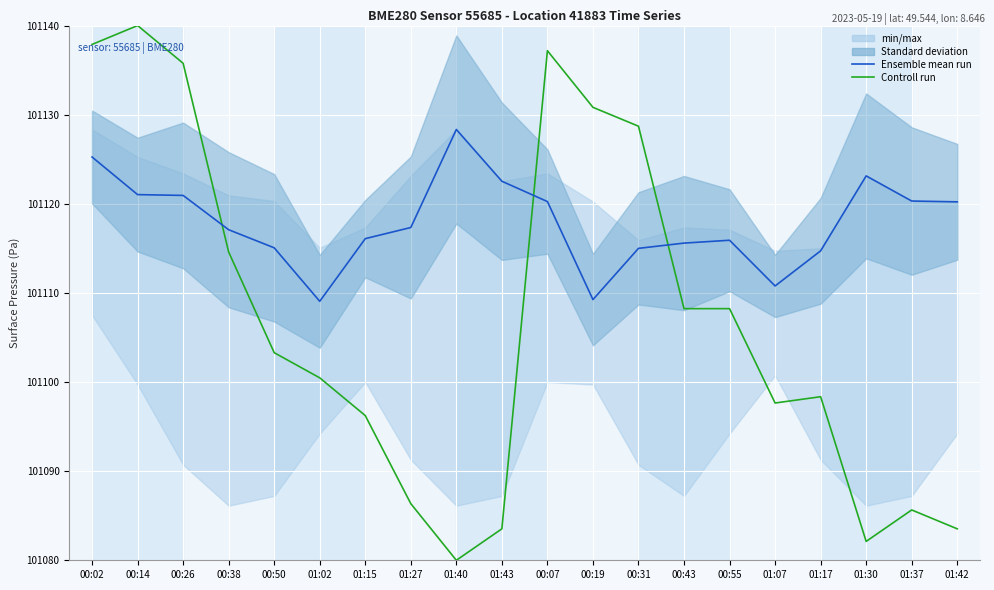

Which label corresponds to the largest value in the chart?

00:14